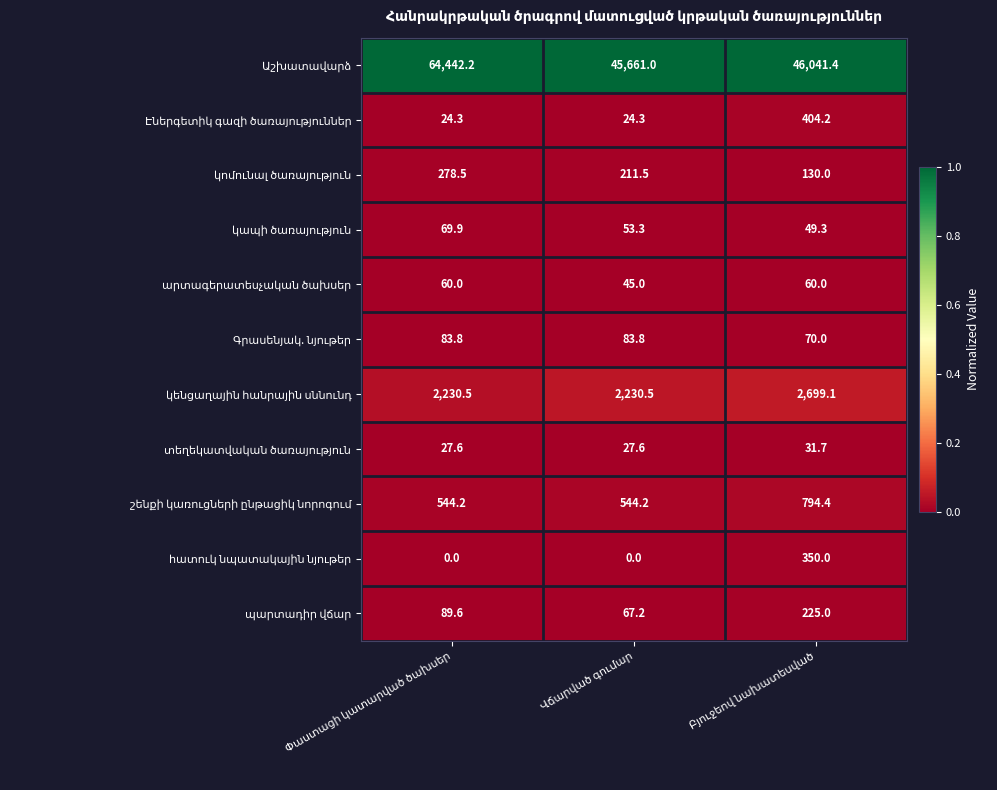

At how many categories does at least one series exceed 35825?

3